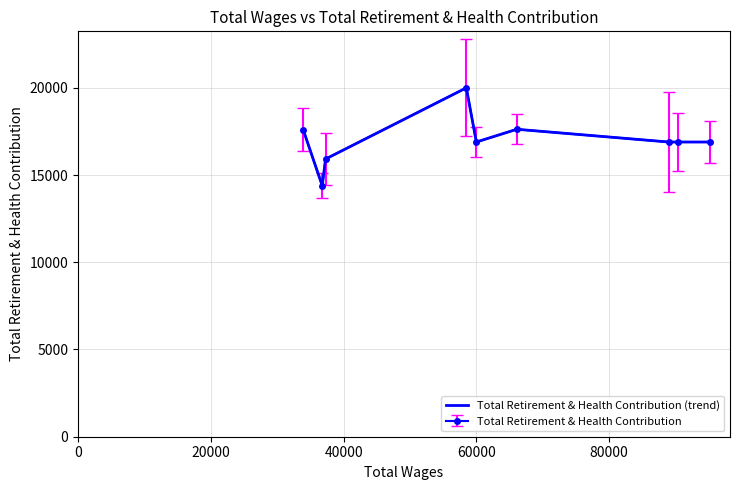

What is the maximum value shown in the chart?

19999